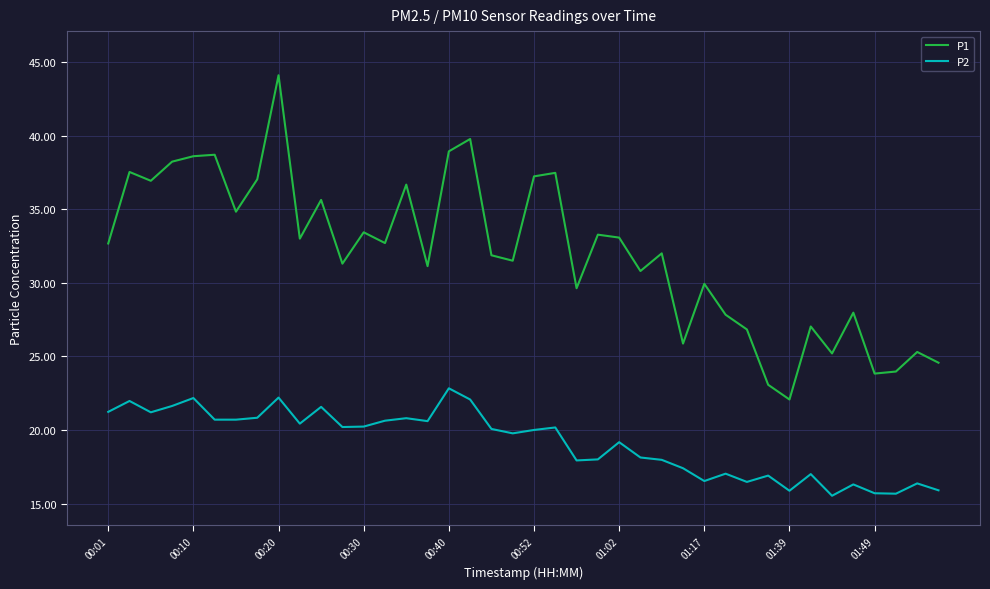

What is the greatest value displayed?

44.1